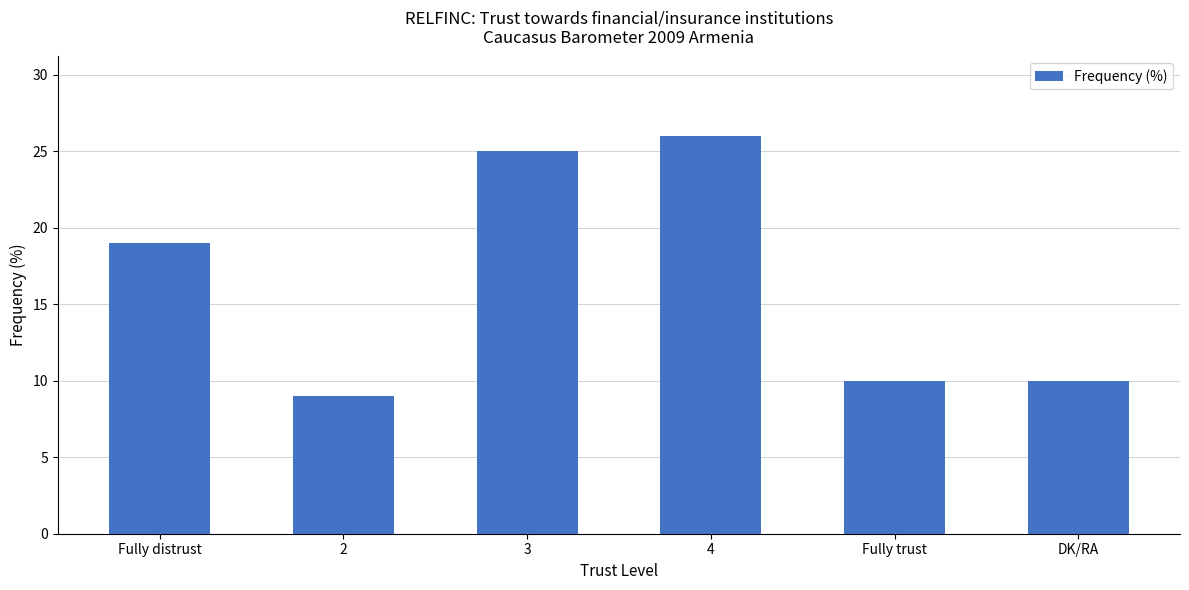

Read the value at Fully distrust, to the nearest 5.

20